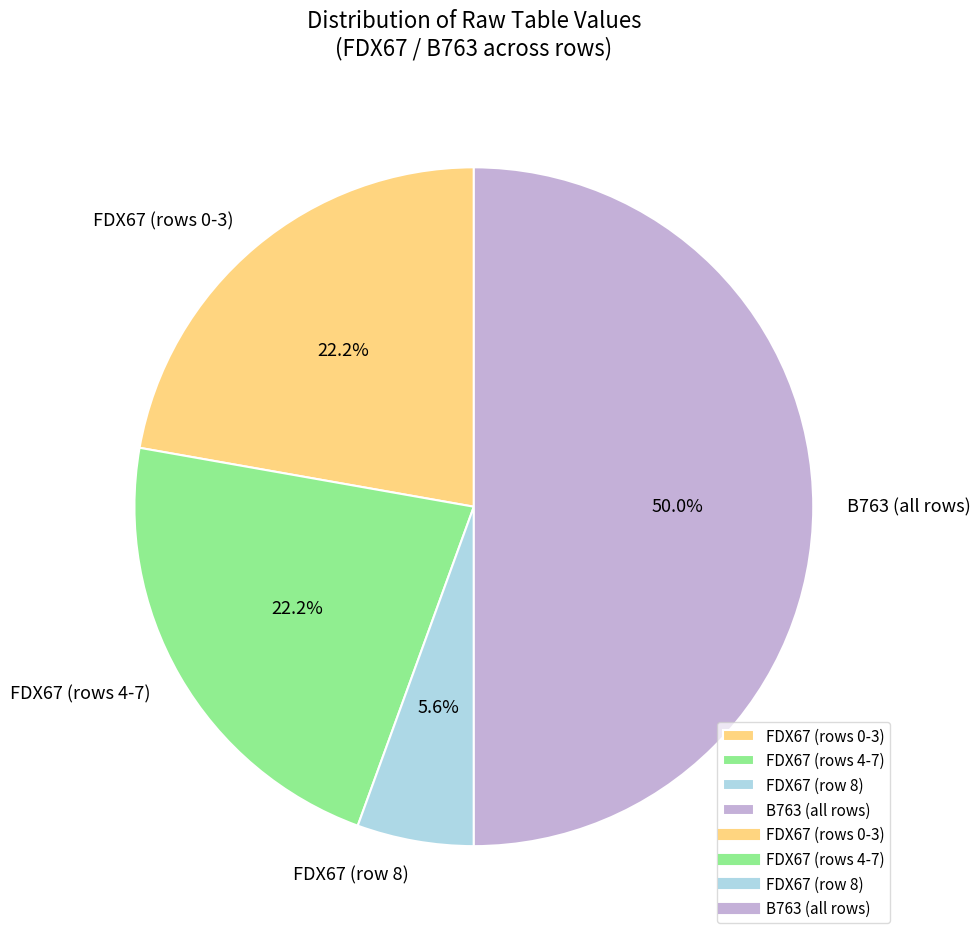

How many segments does this pie chart have?

4